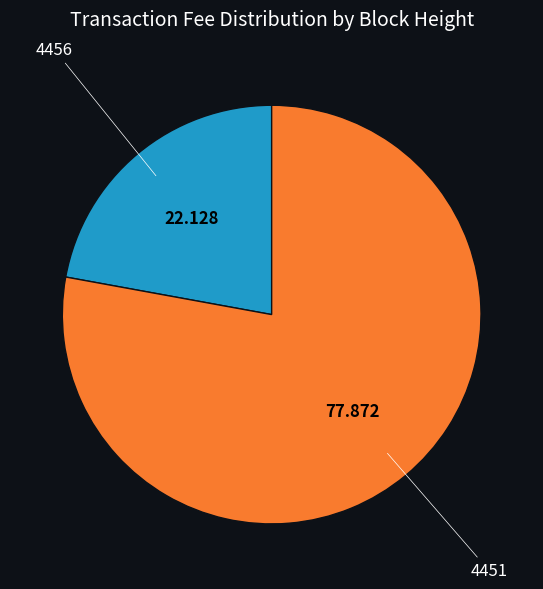

Count the number of slices in the pie.

2